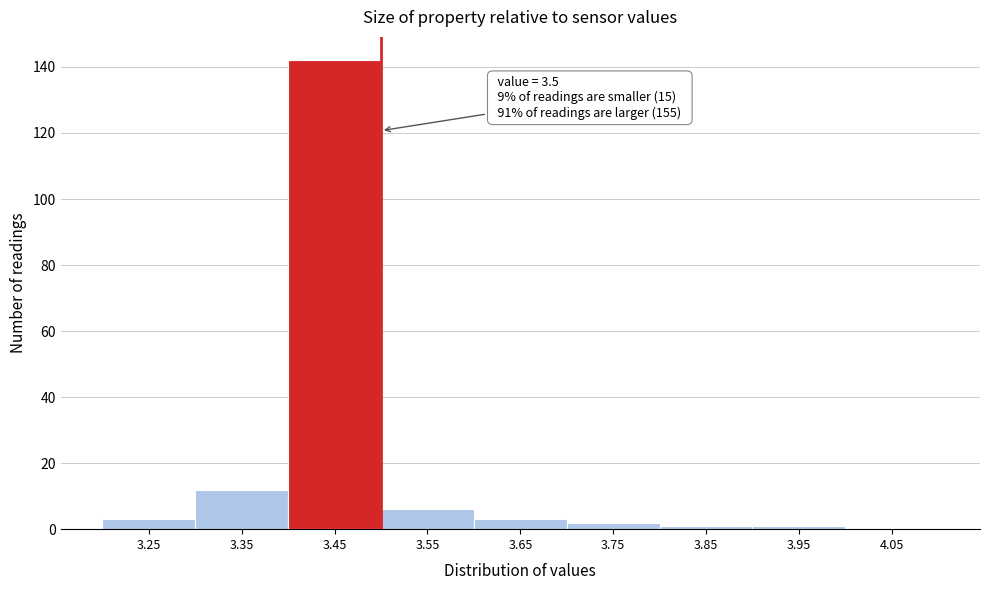

Over which range of the x-axis is the bar tallest?

3.4 to 3.5